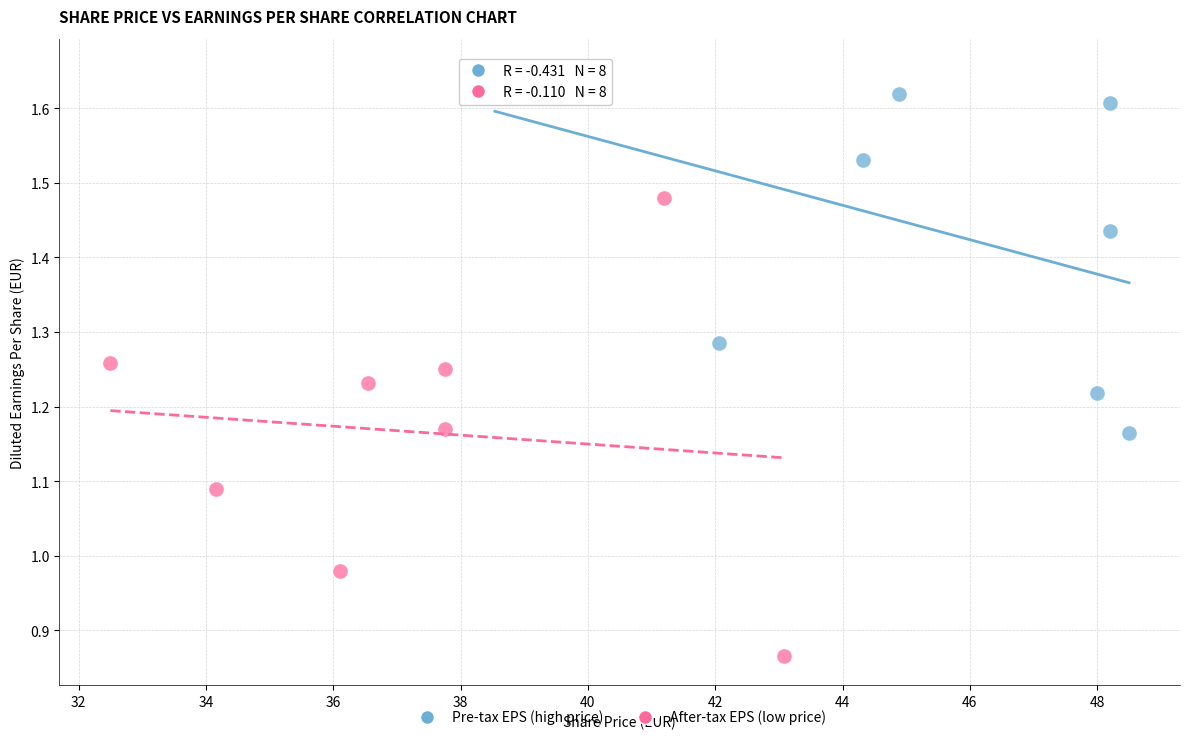

Which series contains the highest Y value?

Pre-tax EPS (high price)